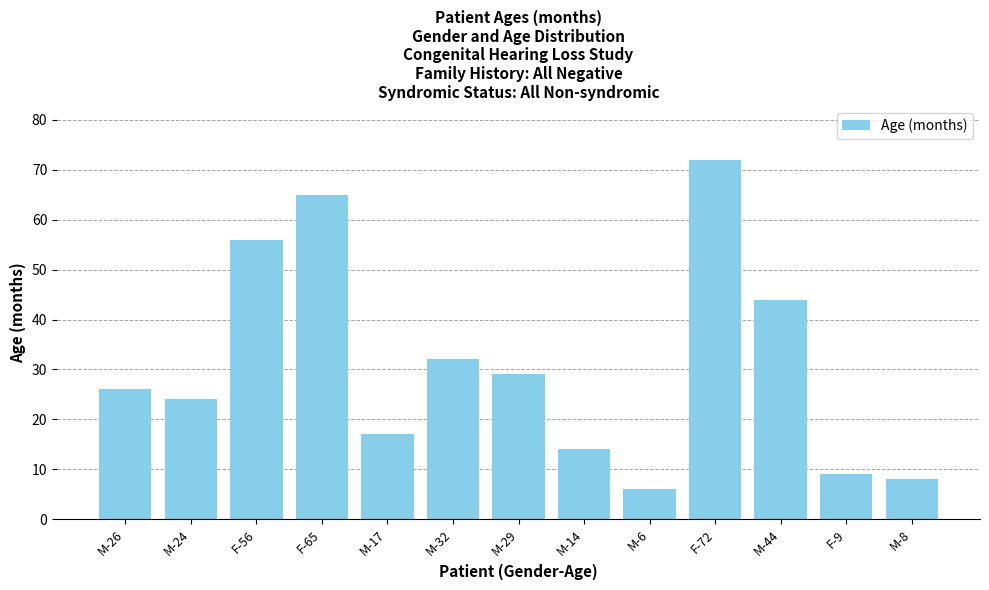

Are the bars horizontal?

No